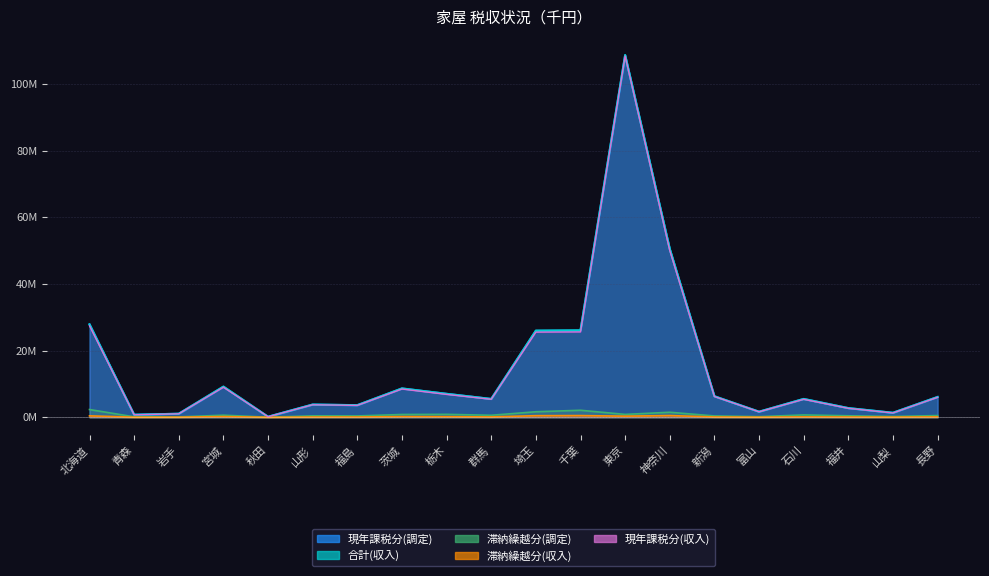

How many values in the 現年課税分(調定) series exceed 6080498?

9